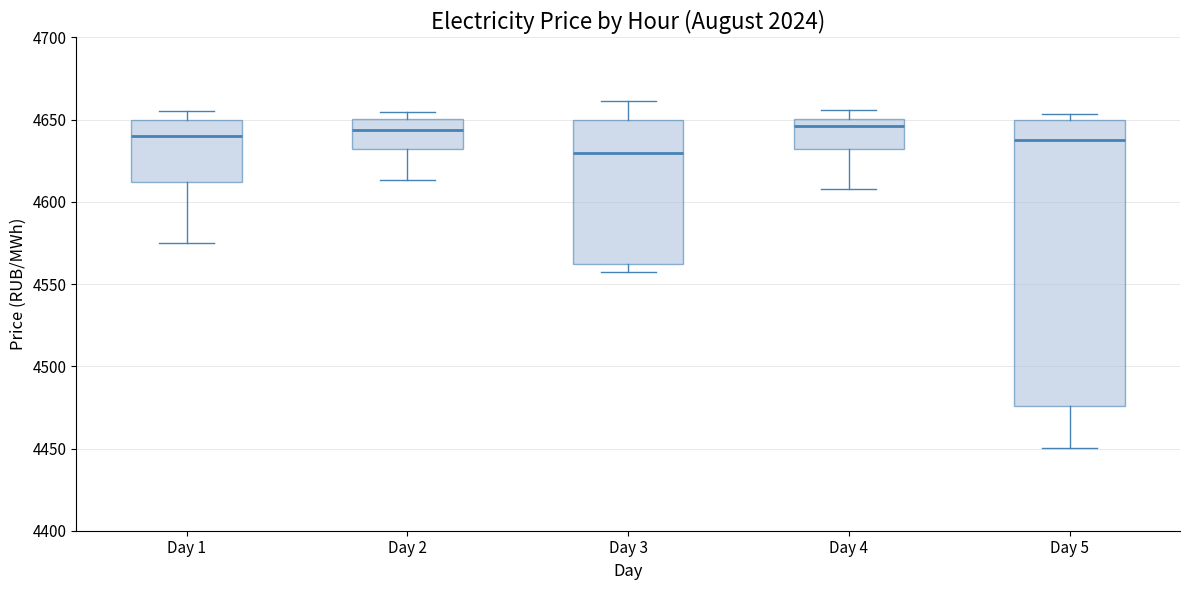

Comparing the boxes themselves (not the whiskers), which one is the tallest?

Day 5